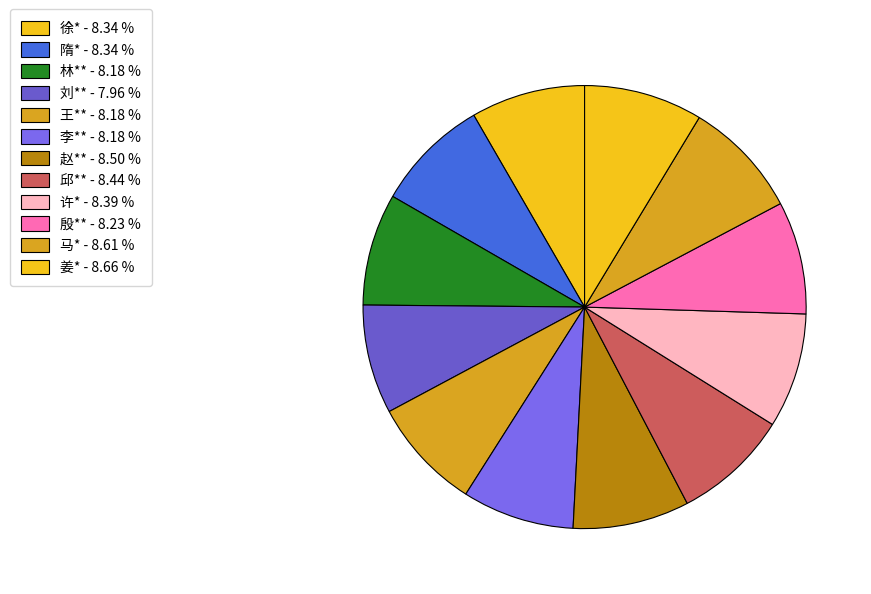

Does any single category account for the majority?

No